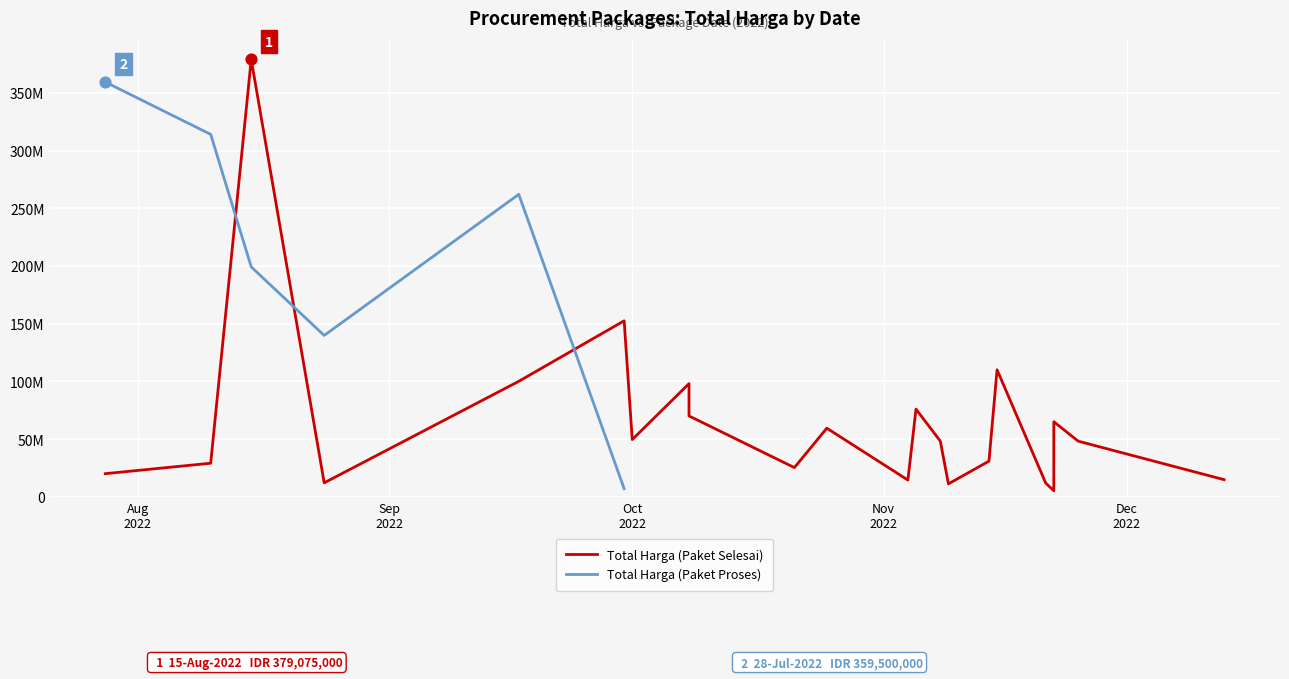

What is the total value across all series at 2022-11-22?

5093000